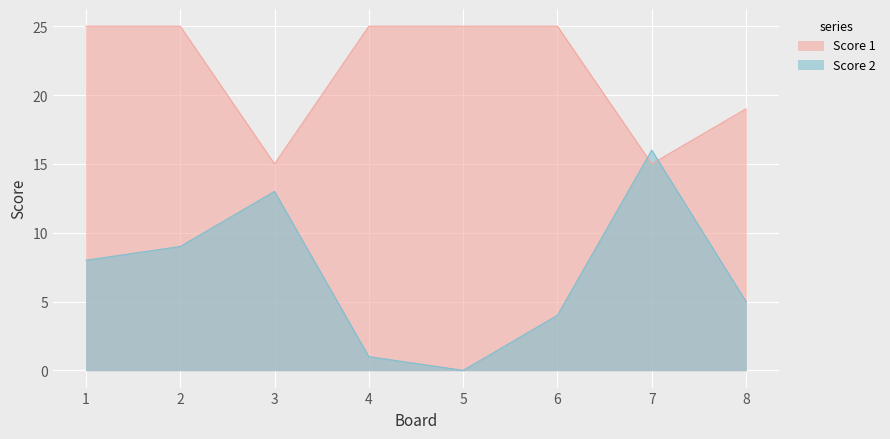

What is the value of the Score 1 point at the 5th from the left?

25